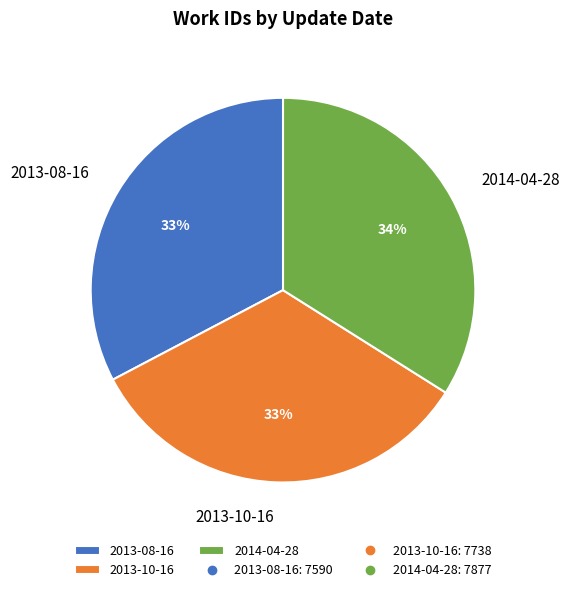

Which slice is the largest?

2014-04-28